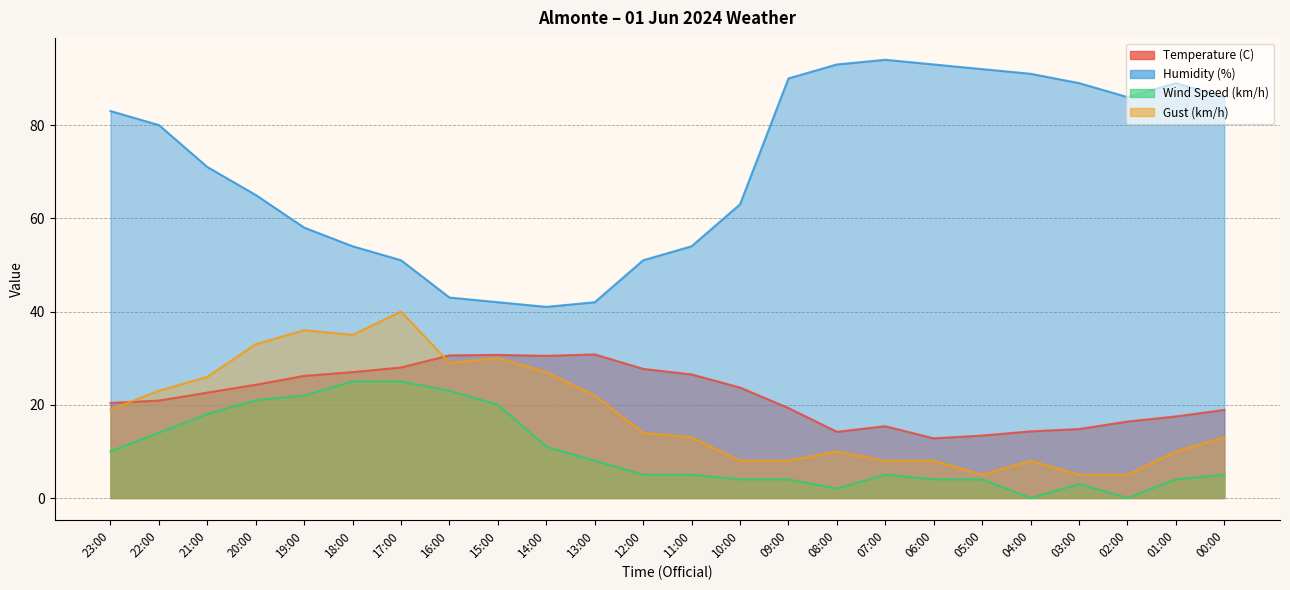

Where does the Humidity (%) series first go above 80?

23:00